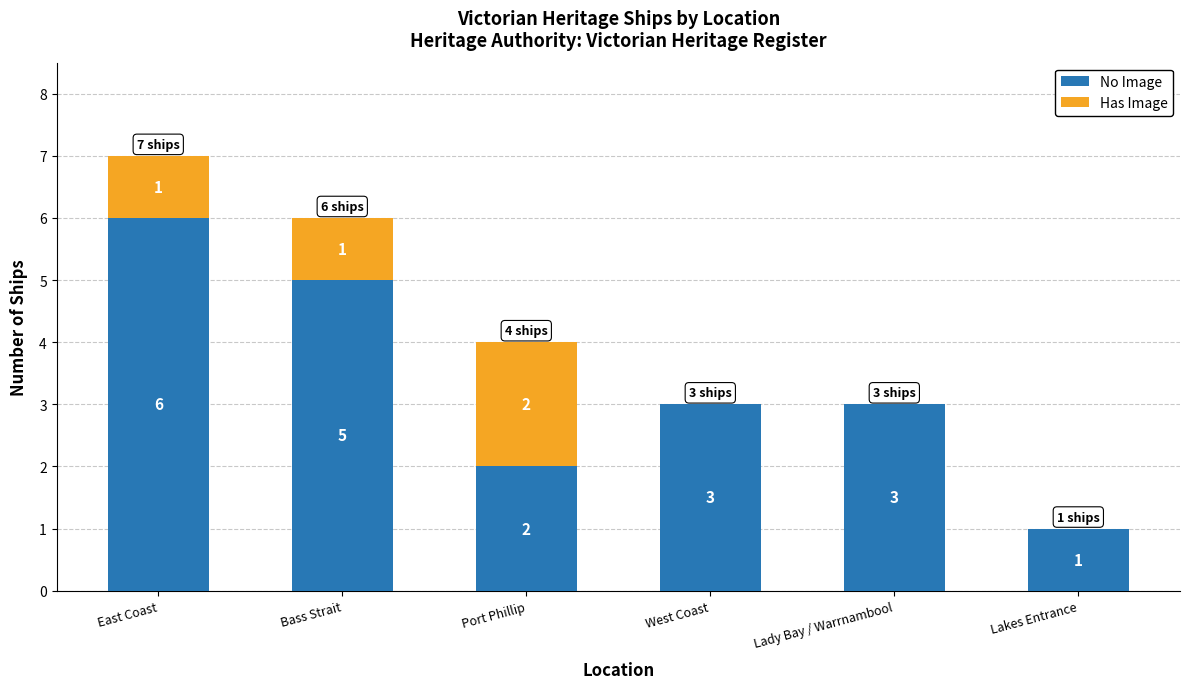

At which label does No Image reach its peak?

East Coast